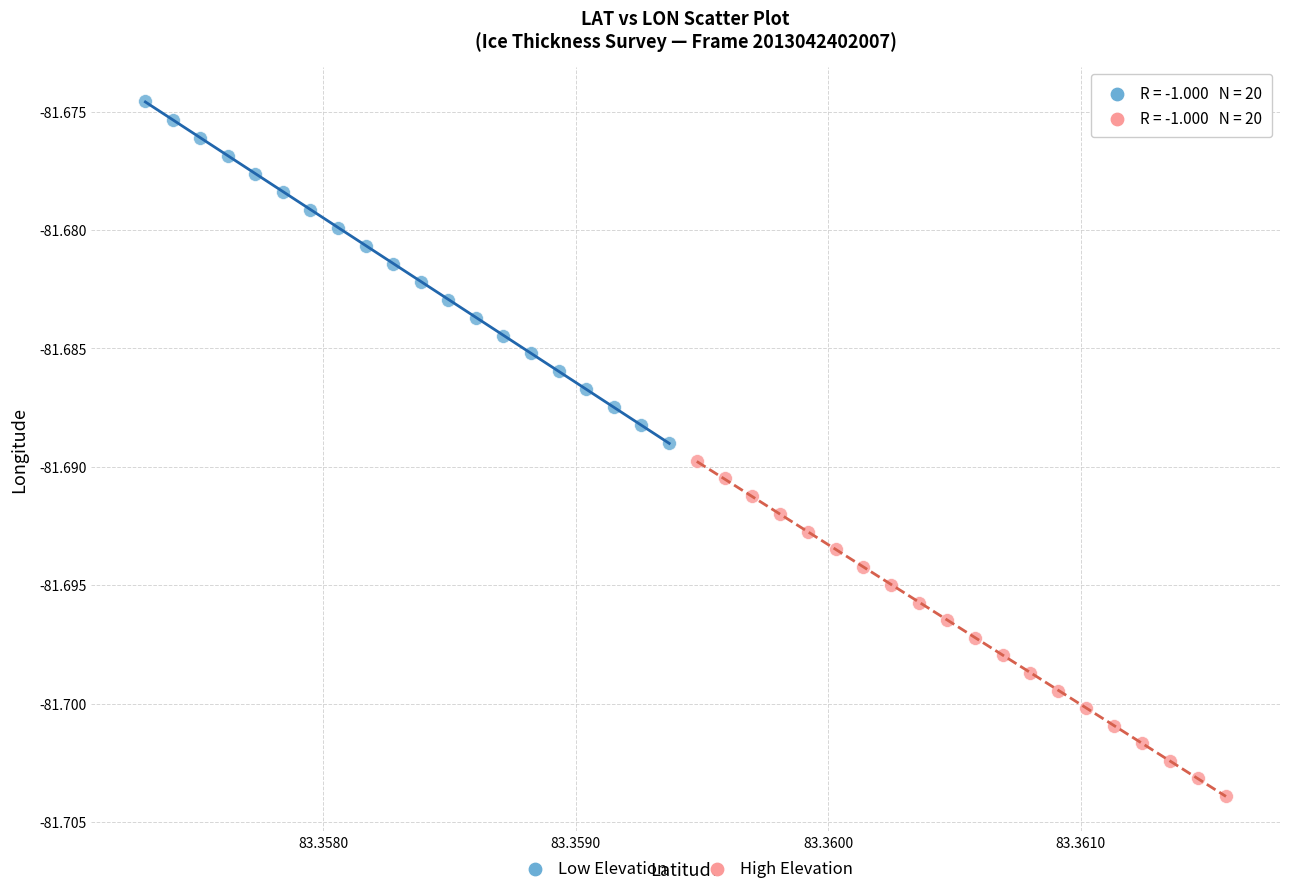

Which series has the widest spread of Y values?

Low Elevation